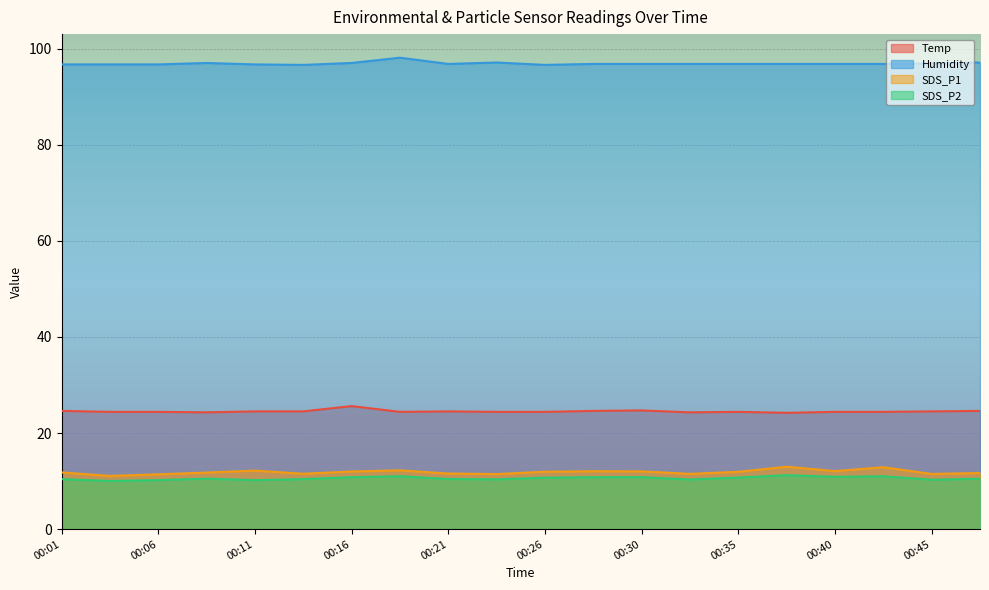

Which series has the largest range (max minus min)?

SDS_P1